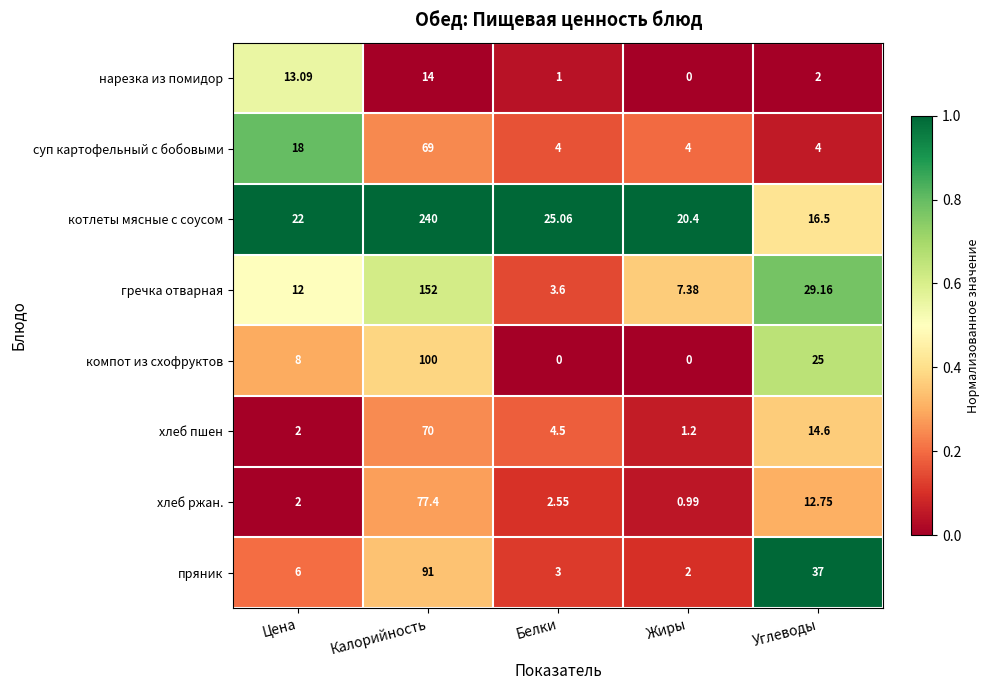

Rank the series by their maximum value, from lowest to highest.

нарезка из помидор, суп картофельный с бобовыми, хлеб пшен, хлеб ржан., пряник, компот из схофруктов, гречка отварная, котлеты мясные с соусом